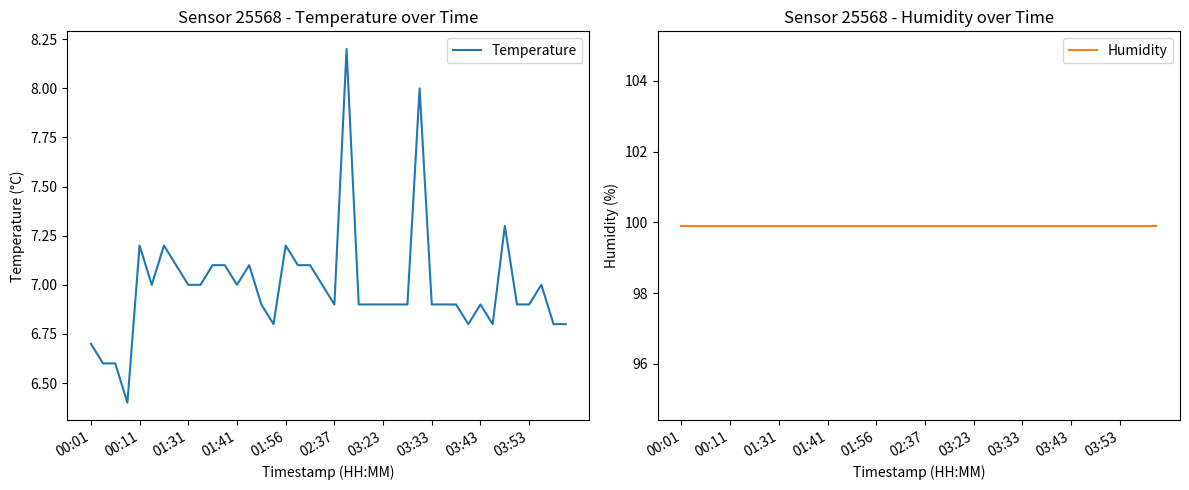

The Temperature series shows 7.0 at 19. True or false?

True